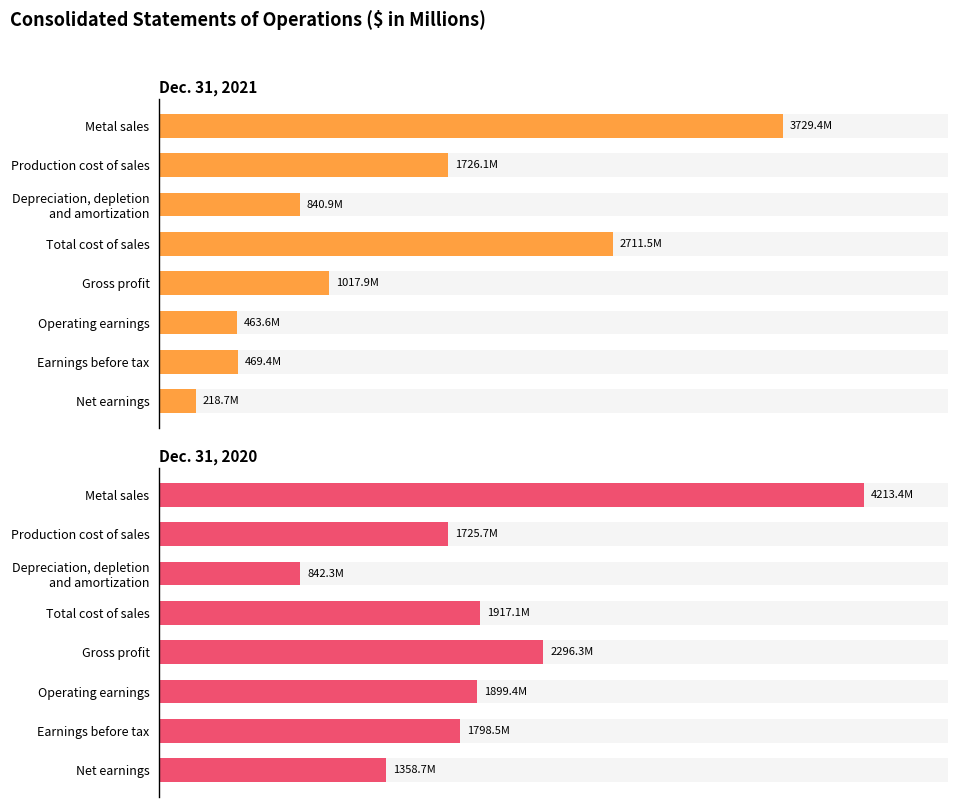

What is the approximate value of Dec. 31, 2021 at Total cost of sales?

2711.5